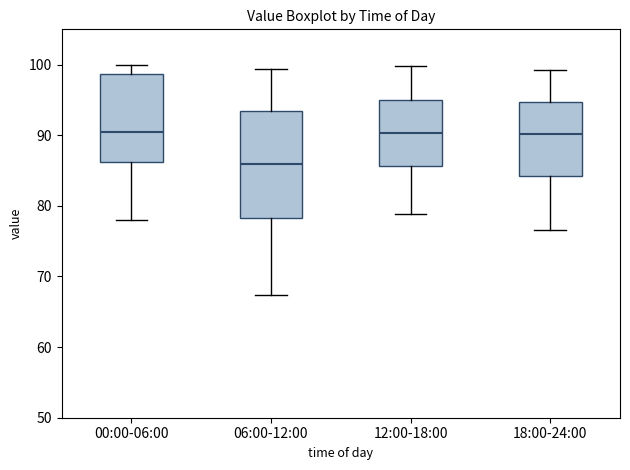

Where does the median line of the box for 18:00-24:00 sit on the y-axis? The values are not printed on the chart, so give them approximately, as read against the axis.

90